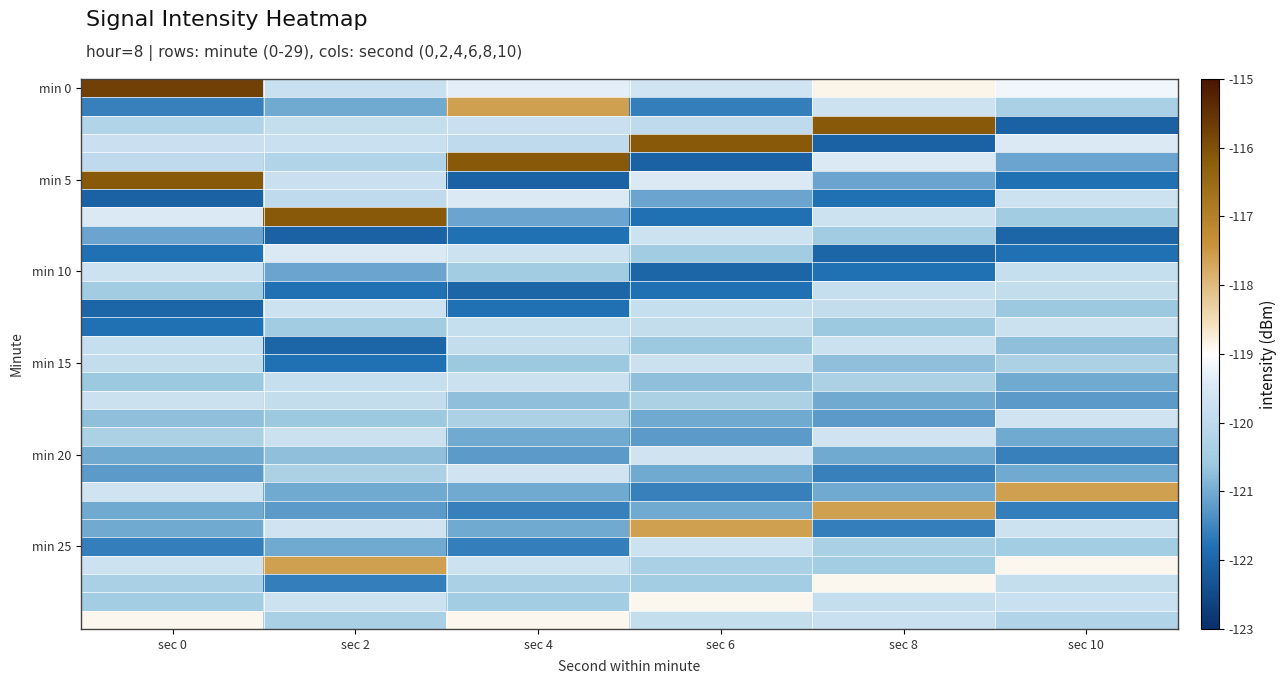

Which has a higher value, sec 6 or sec 8?

sec 8